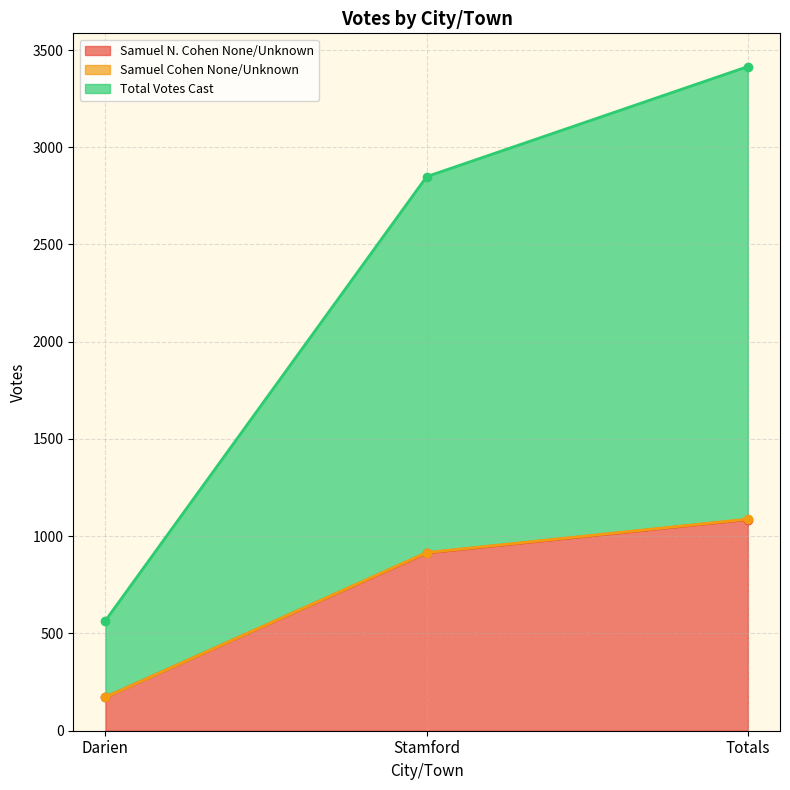

Which series has the largest total across all categories?

Total Votes Cast